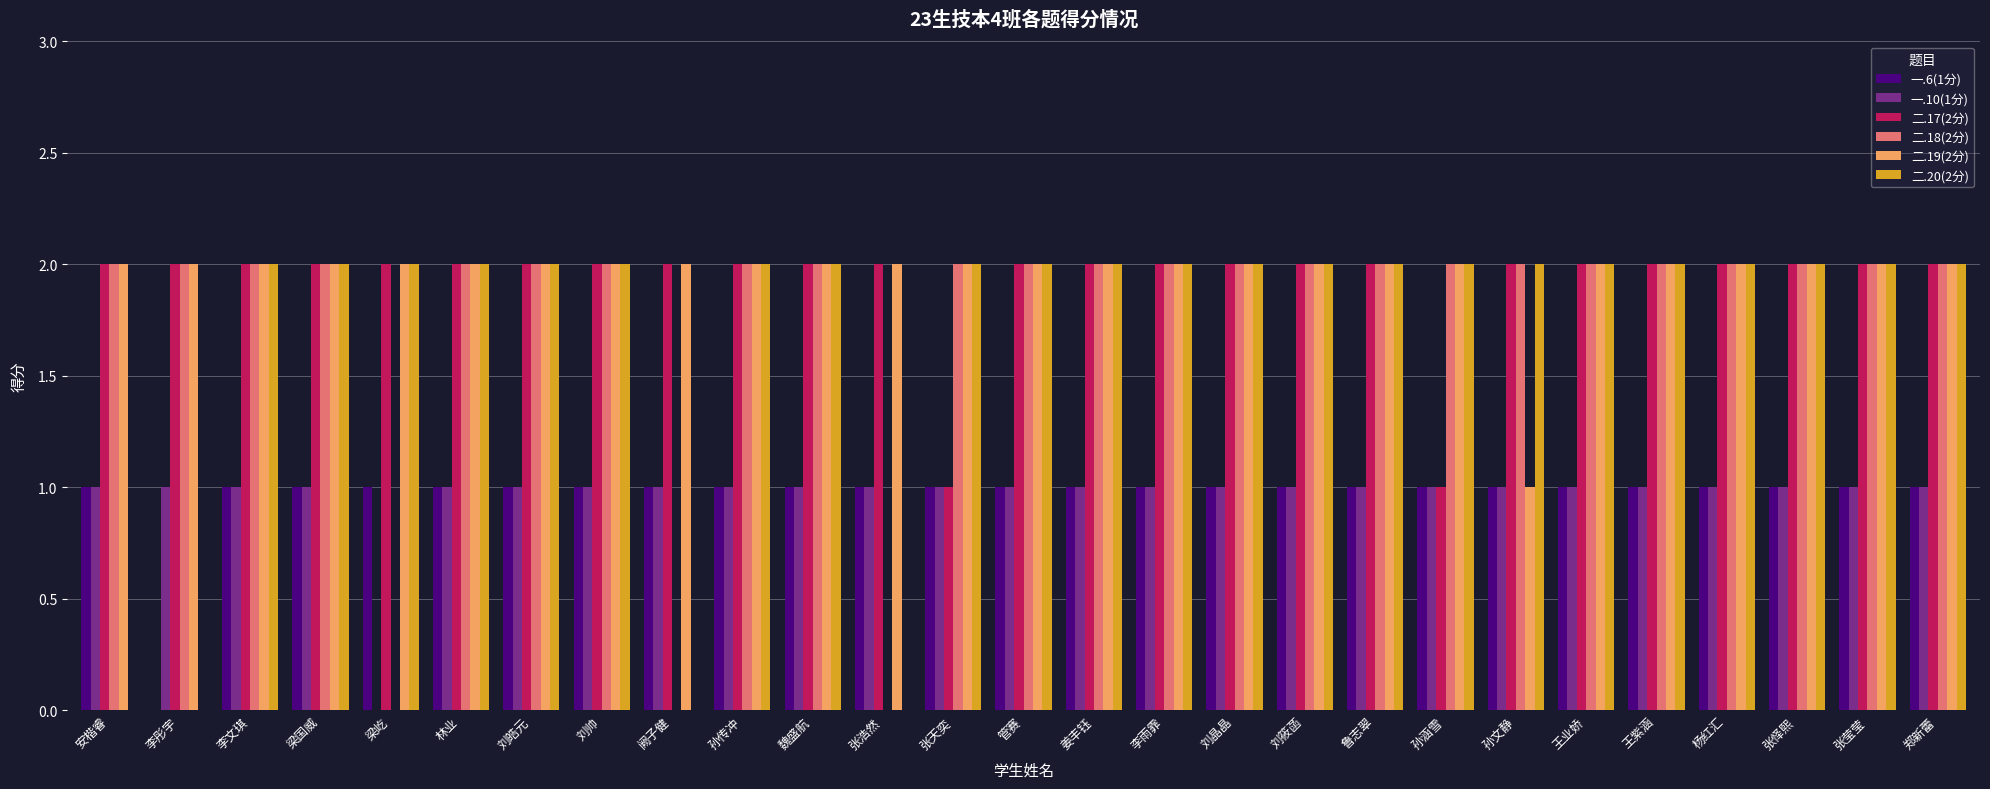

Where is 一.6(1分) nearest to the value 0?

李彤宇